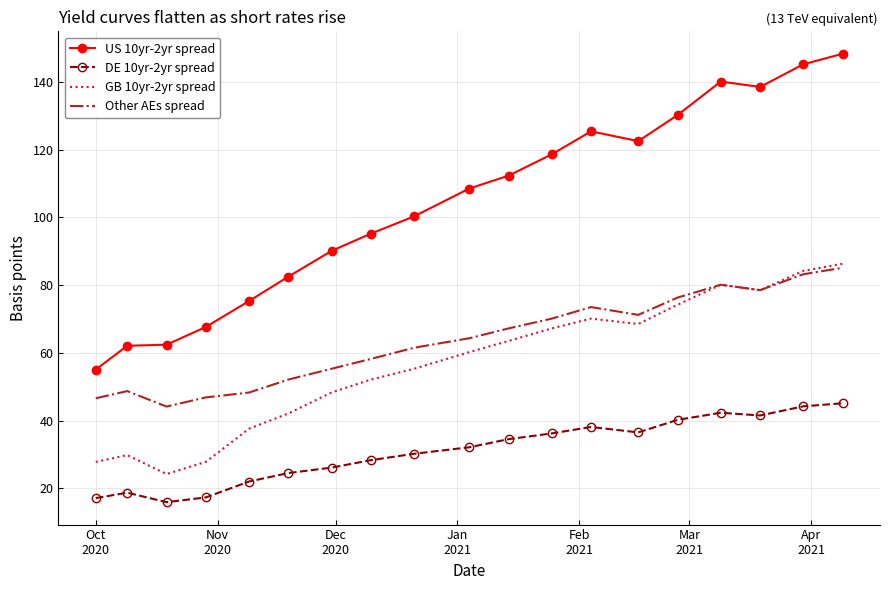

True or false: Other AEs spread and US 10yr-2yr spread cross at least once.

False